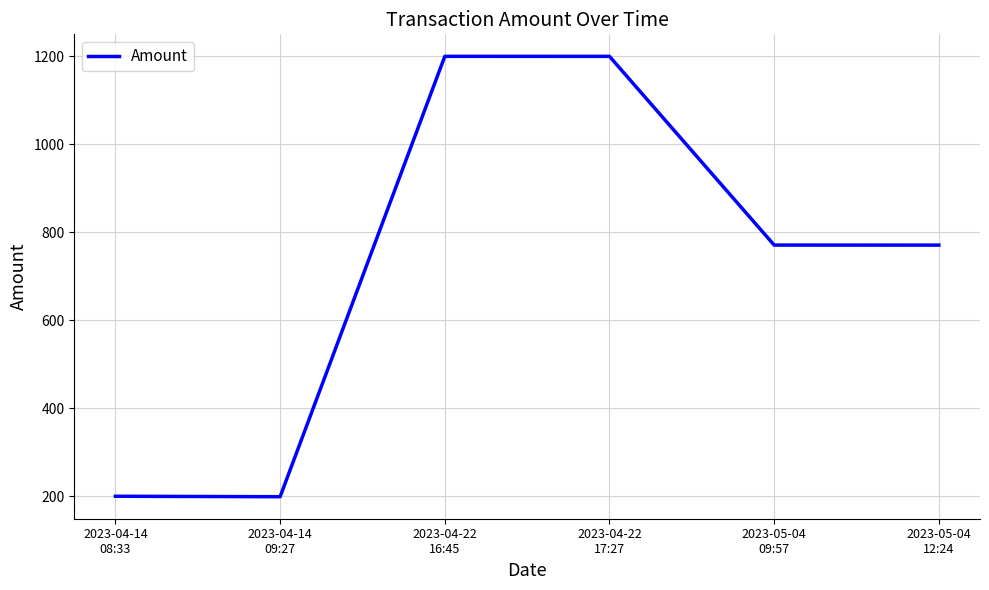

What is the minimum value shown in the chart?

199.0